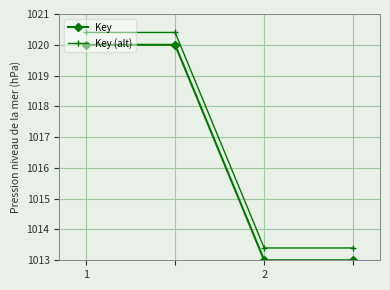

Which series has the largest total across all categories?

Key (alt)